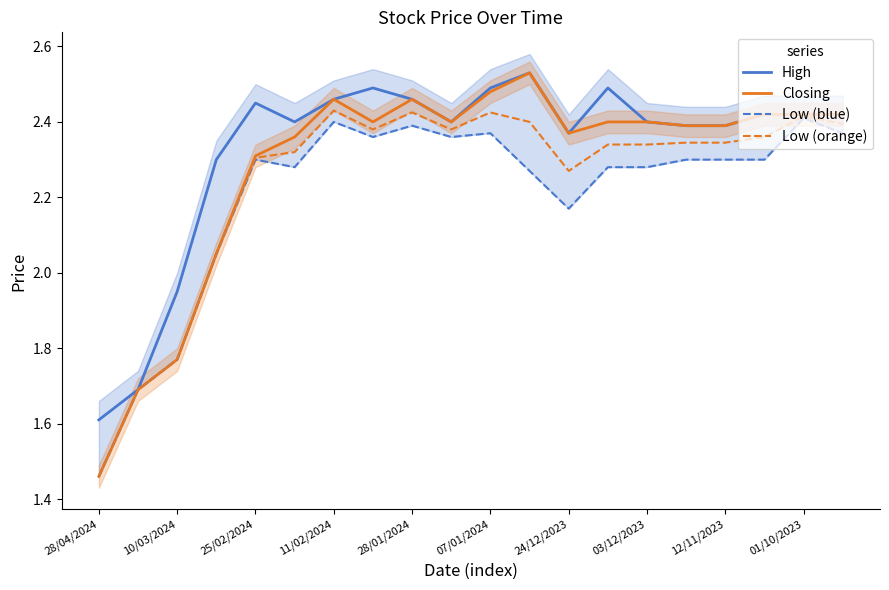

Where is Closing nearest to the value 1?

28/04/2024